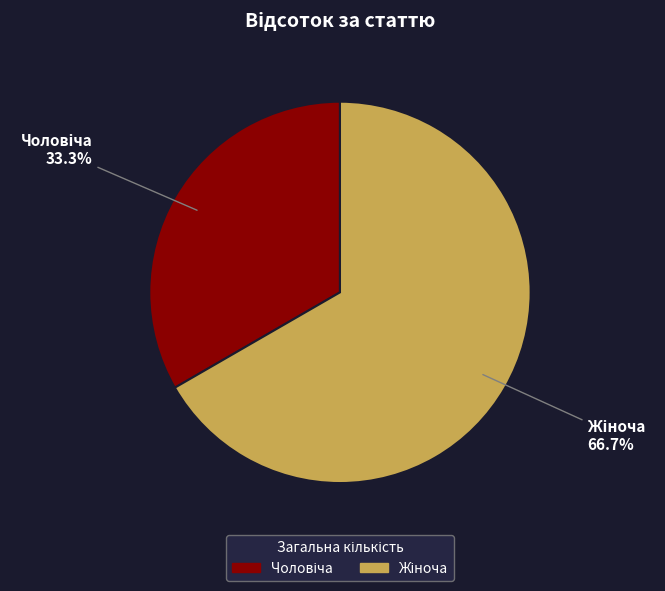

Is there a majority slice in this chart?

Yes